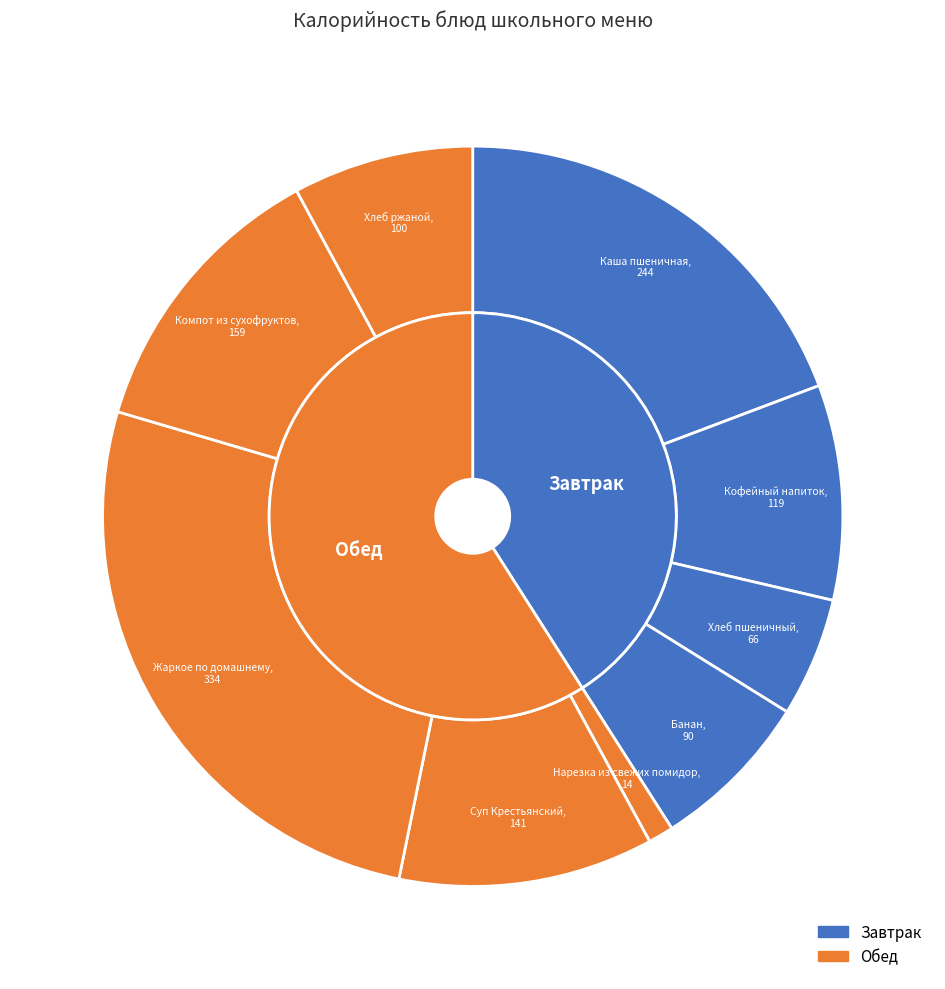

The Хлеб пшеничный slice represents 18% of the pie. True or false?

False